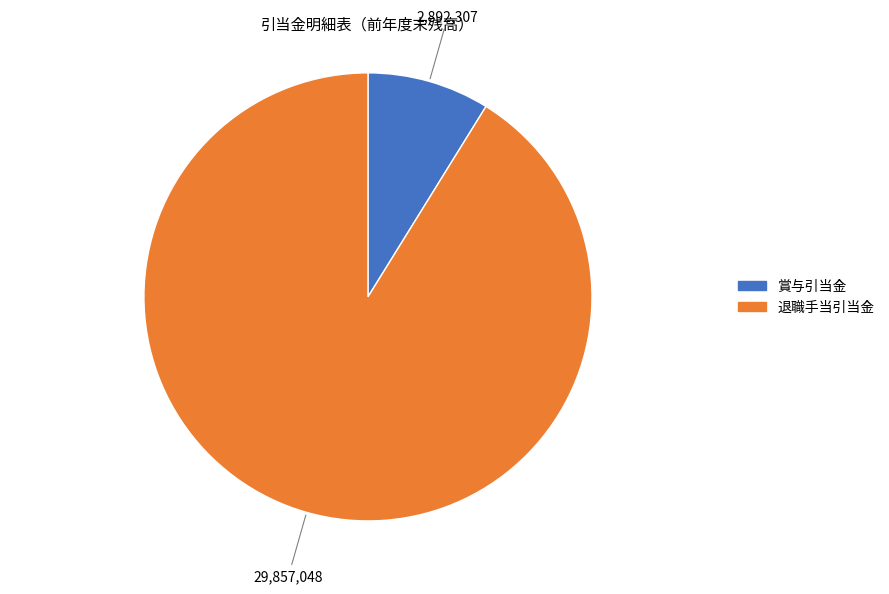

Do 賞与引当金 and 退職手当引当金 together represent more than half of the pie?

Yes